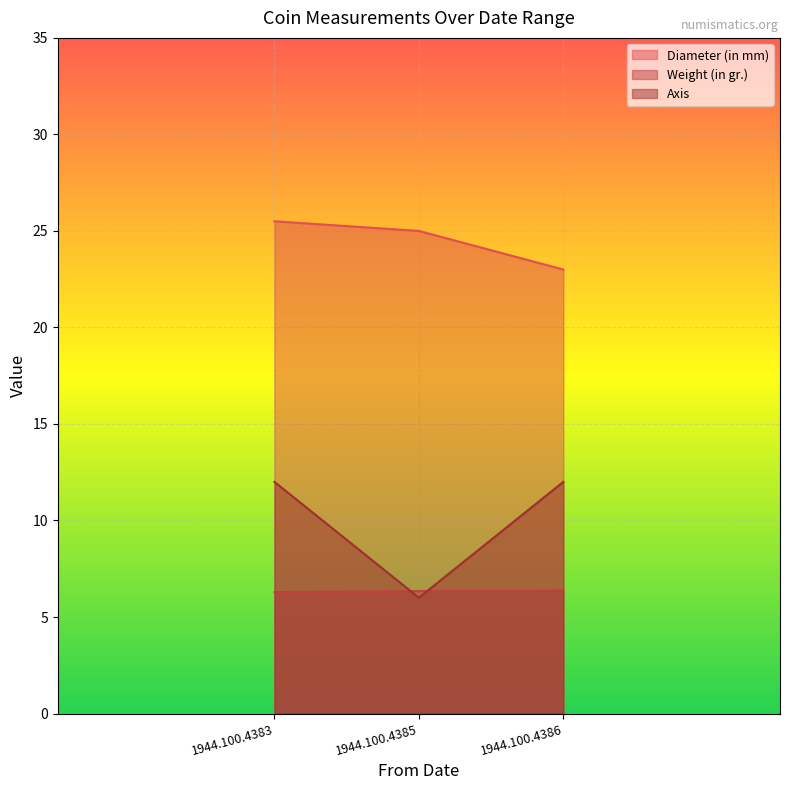

Count the Axis values in the range 6 to 12.

3